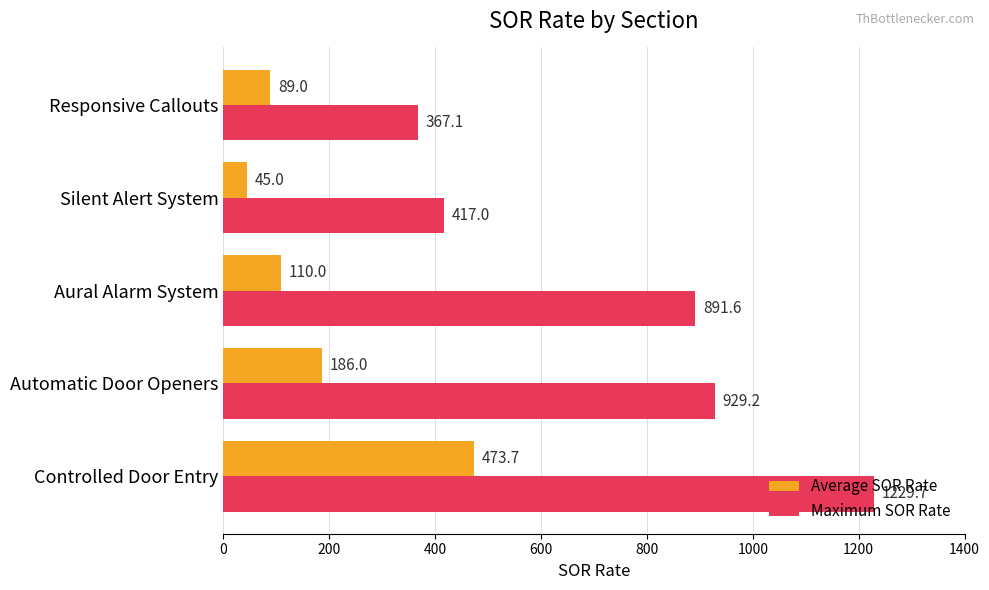

Which series has the largest range (max minus min)?

Maximum SOR Rate